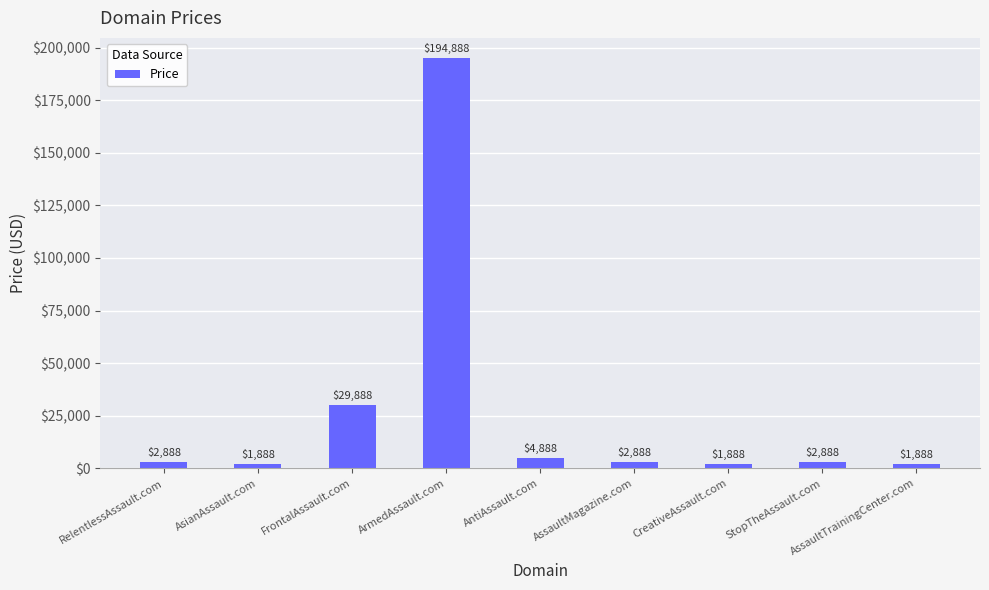

Approximately how many times larger is the value at FrontalAssault.com compared to AssaultTrainingCenter.com?

15.8